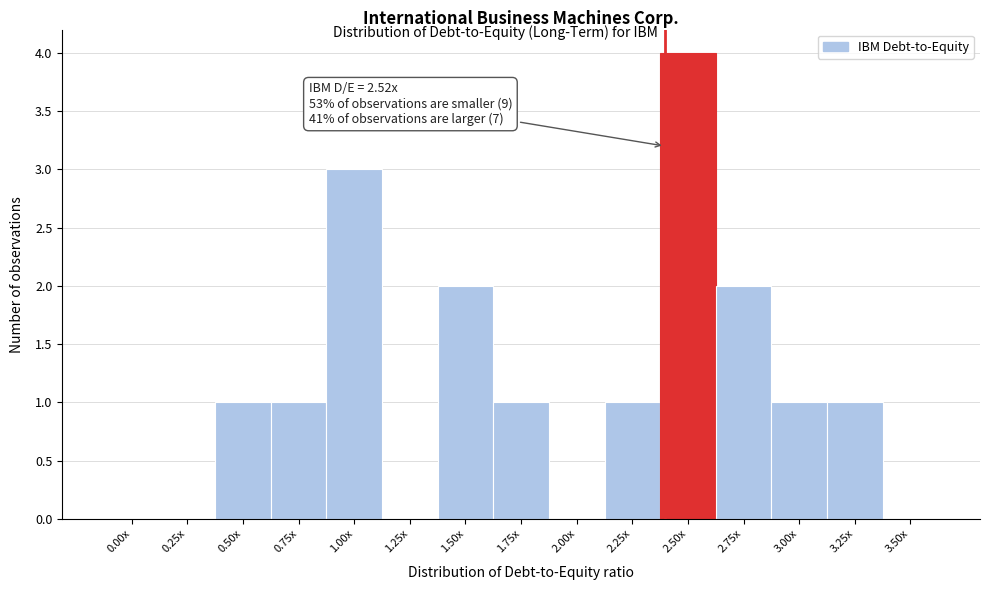

Reading left to right, transcribe all the data shown in this chart.

0.00x=0	0.25x=0	0.50x=1	0.75x=1	1.00x=3	1.25x=0	1.50x=2	1.75x=1	2.00x=0	2.25x=1	2.50x=4	2.75x=2	3.00x=1	3.25x=1	3.50x=0